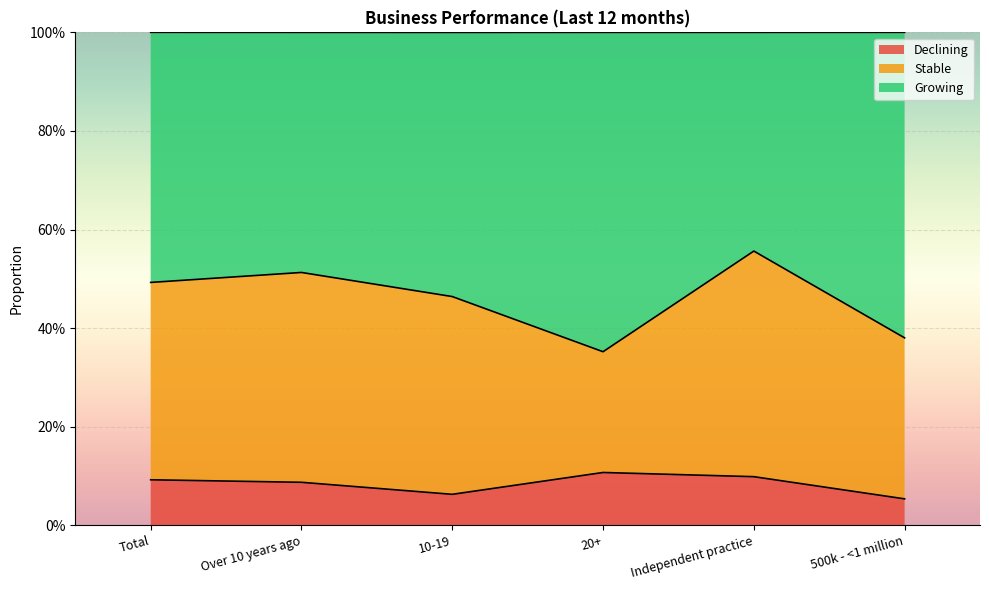

Is it true that Growing equals 0.2 at Over 10 years ago?

False